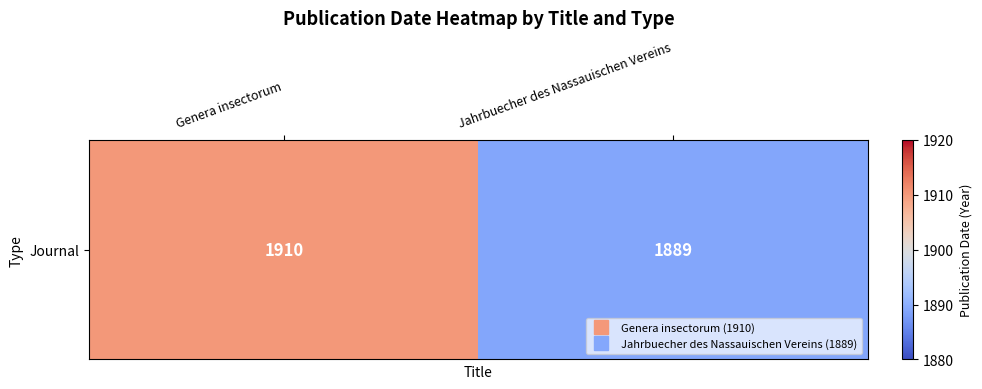

What is the maximum value shown in the chart?

1910